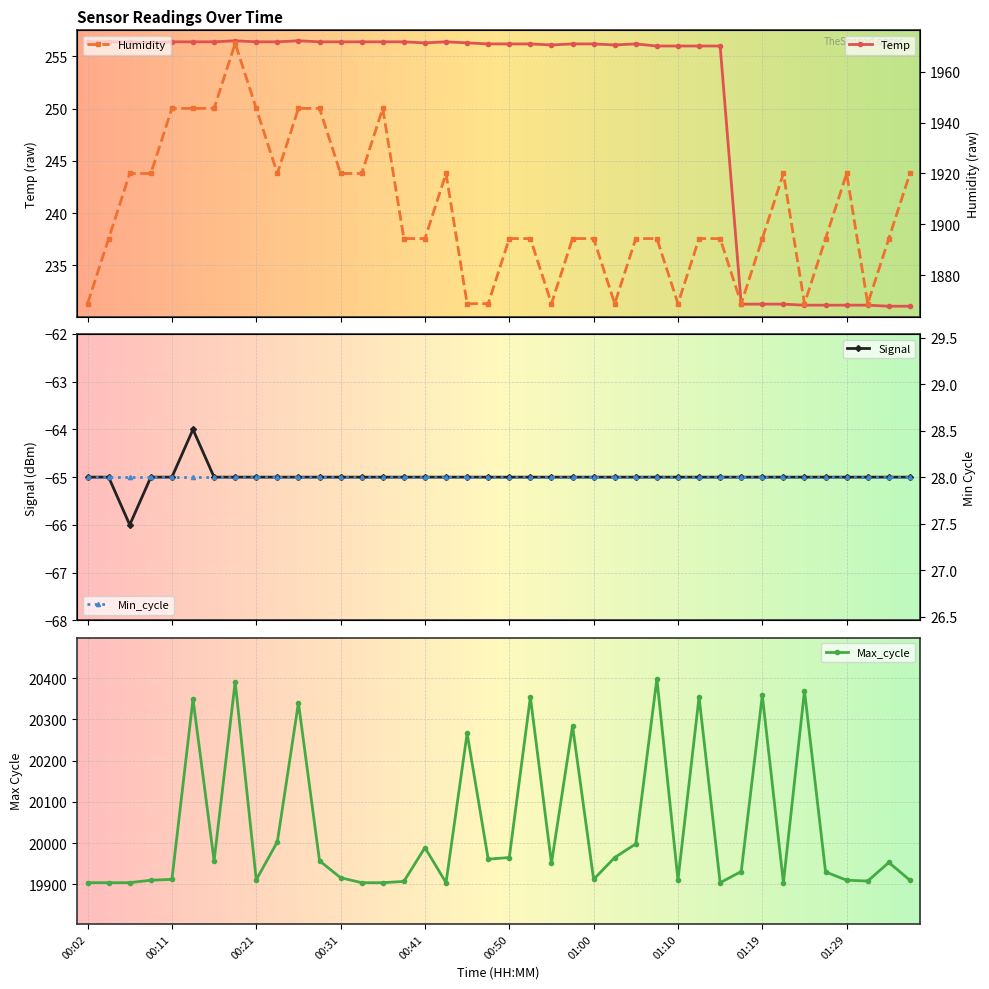

Is the value of Max_cycle at 01:19 greater than the value of Signal at 01:02?

Yes